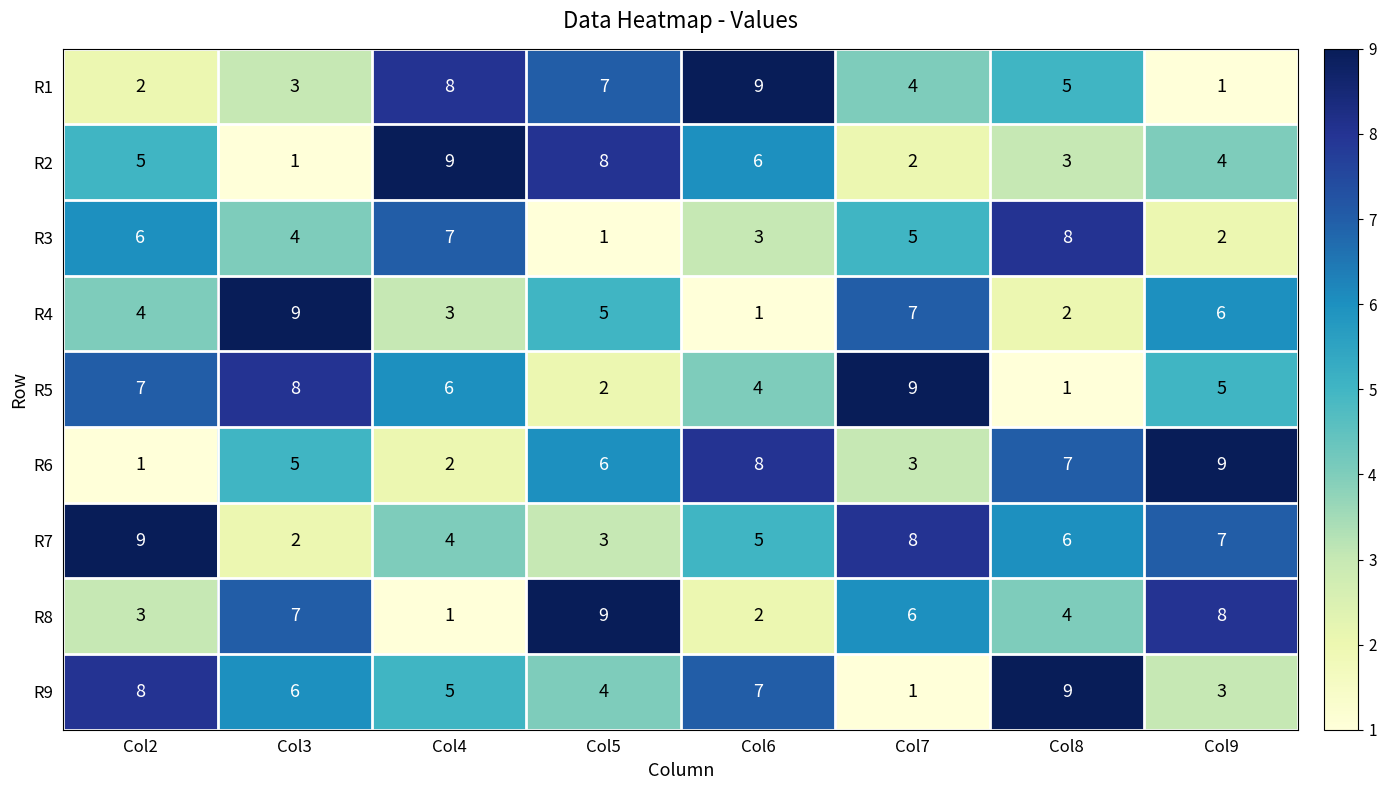

At which label does R1 reach its peak?

Col6